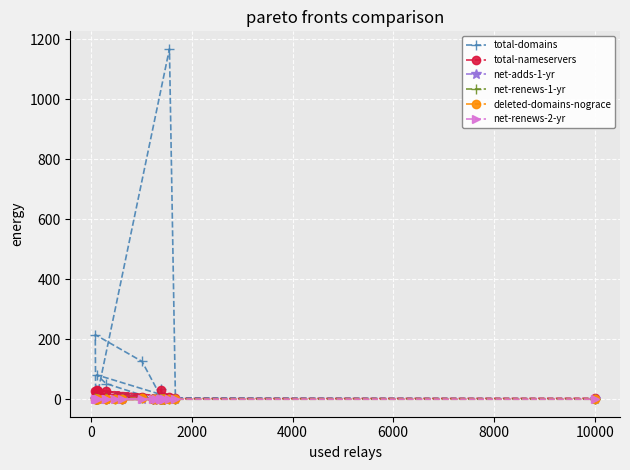

What is the highest value of the total-nameservers series?

32